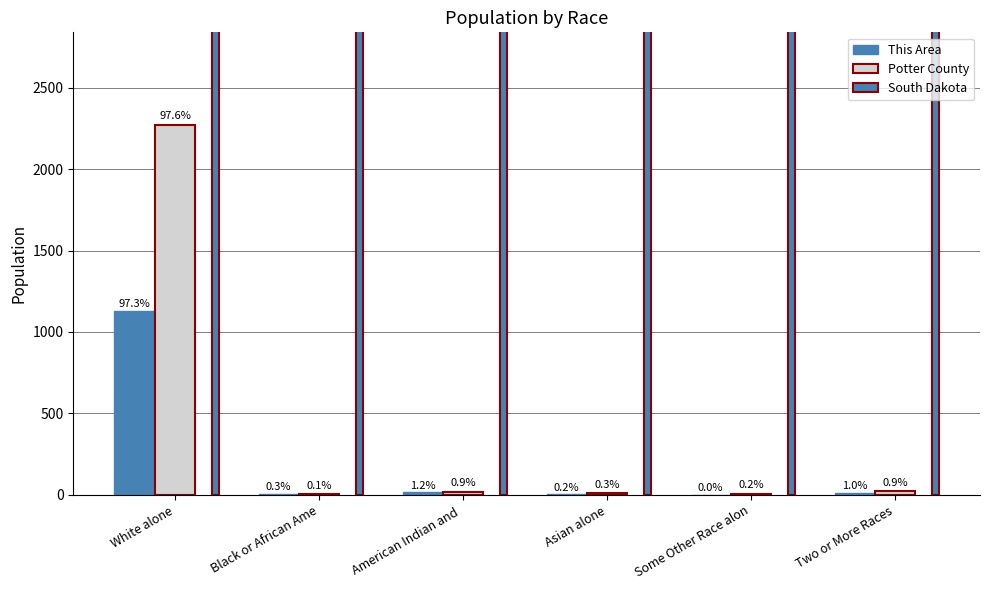

How many bars are there in total?

18